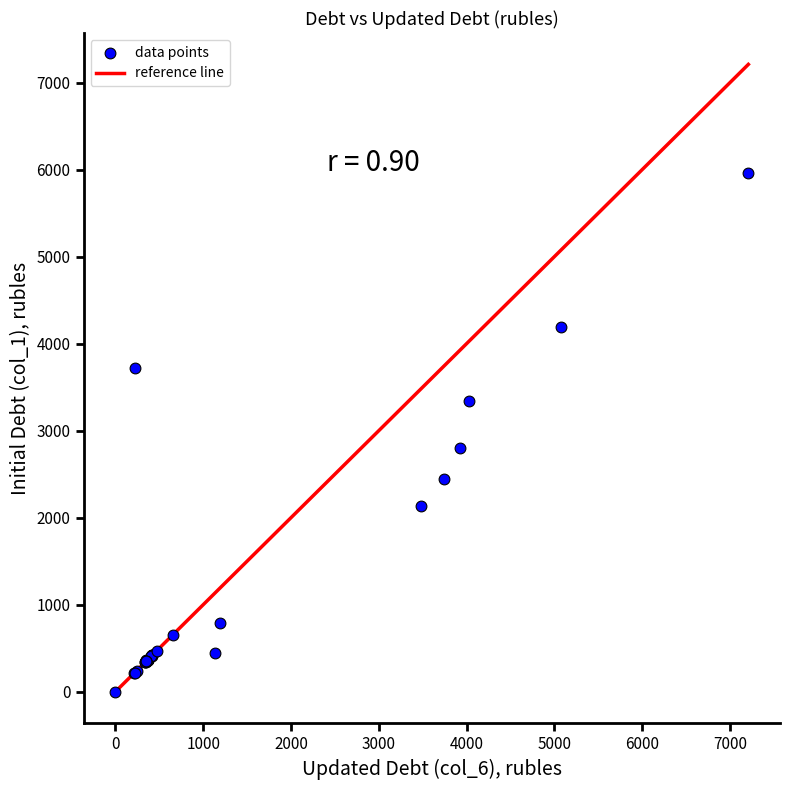

What Y value in the scatter plot is closest to 2982?

2795.4